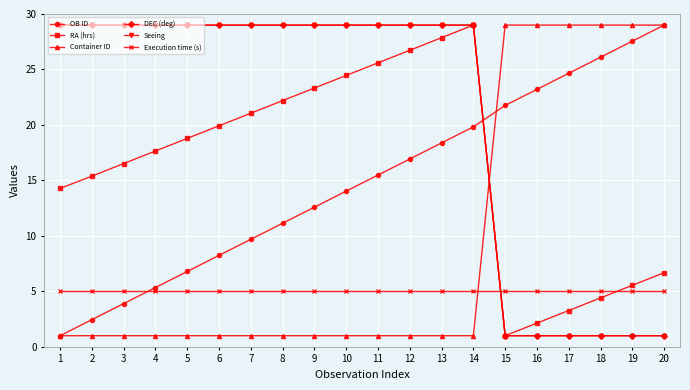

Between 12 and 17, which series saw the biggest shift?

Container ID